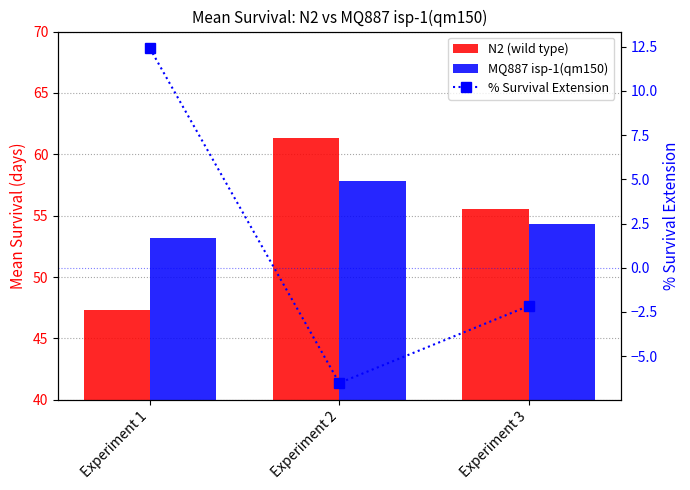

True or false: % Survival Extension has a value of -6.5 at Experiment 2.

True